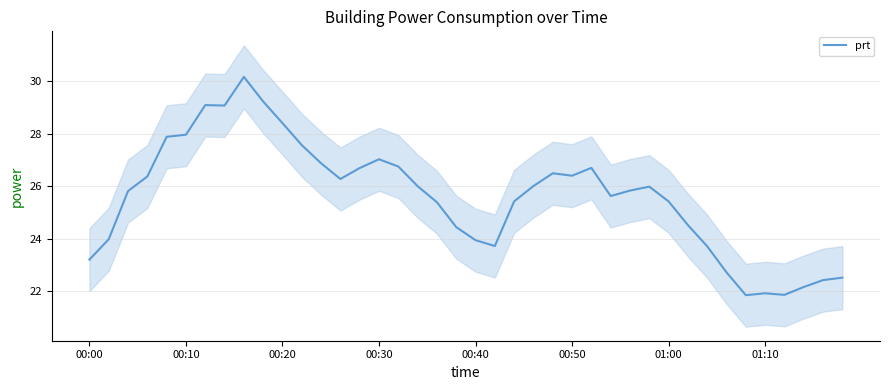

The prt series shows 25.4 at 01:00. True or false?

True